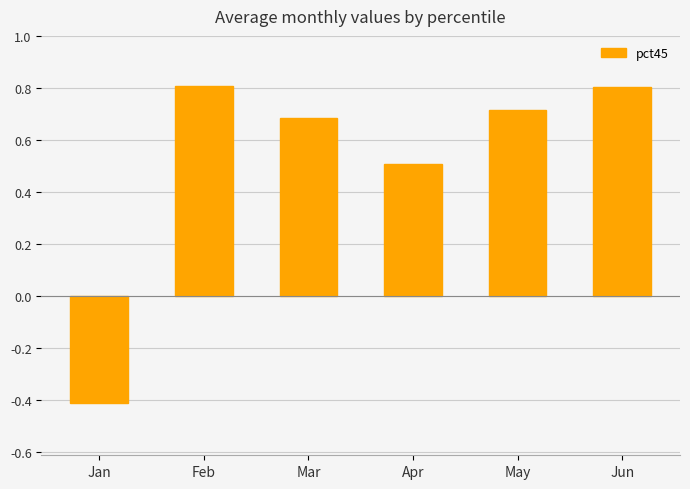

How many data points does each series have?

6